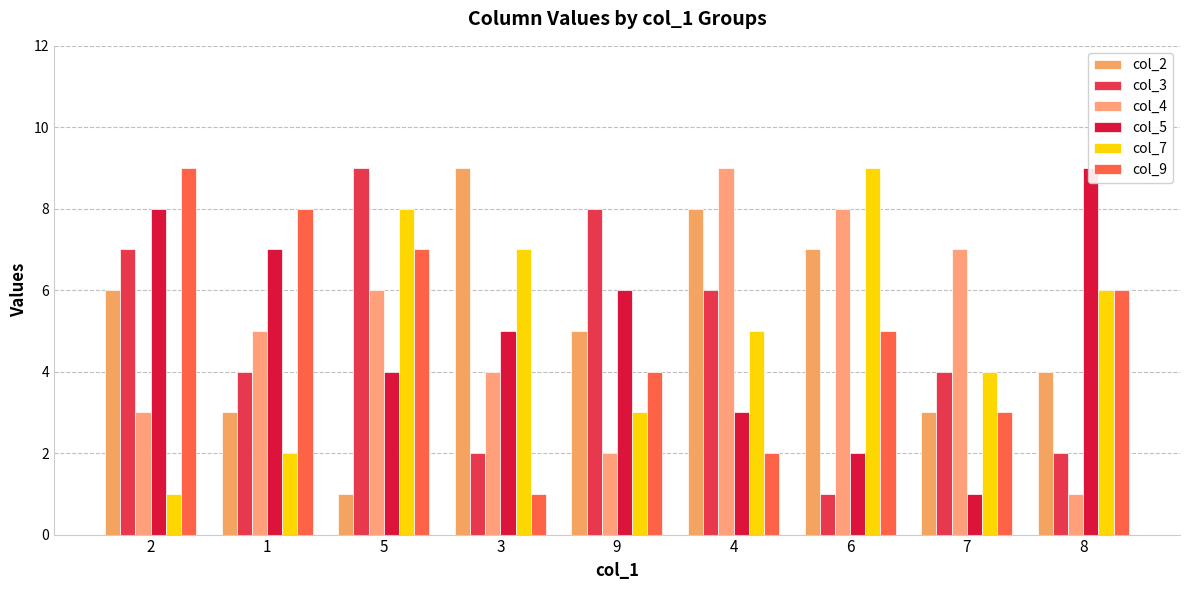

What is the highest value of the col_3 series?

9